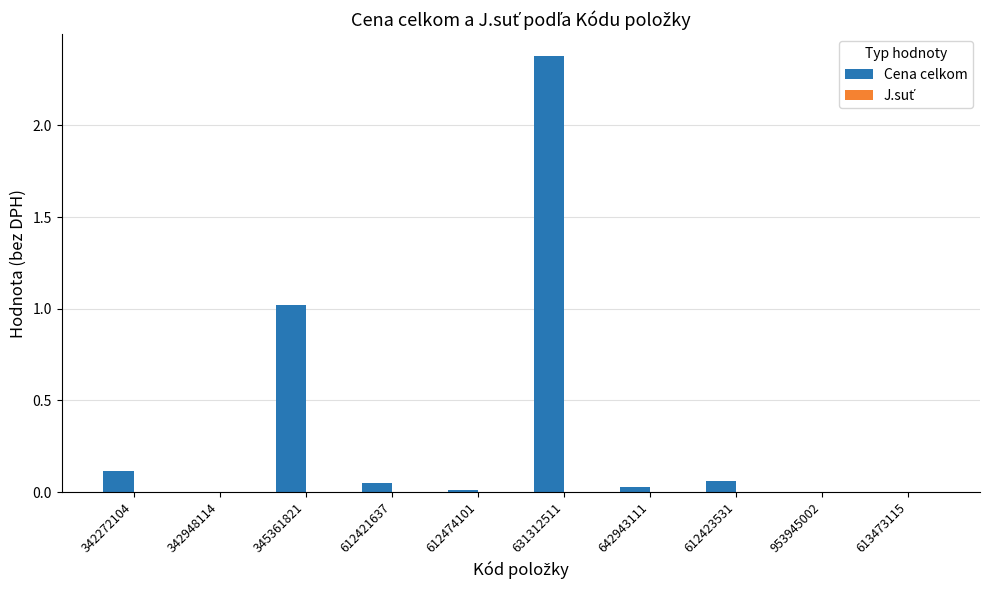

What is the sum of all values?

3.7